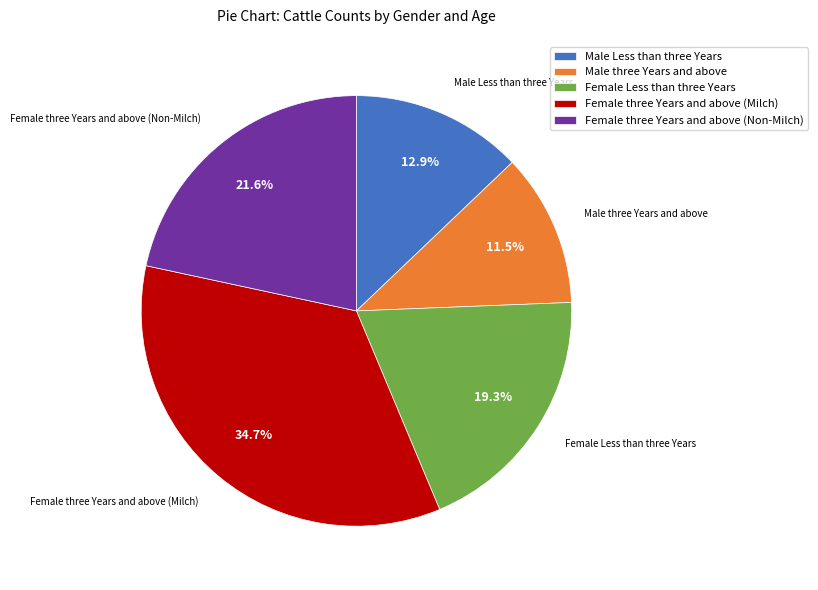

To the nearest percent, what percentage of the pie is Female Less than three Years?

19%